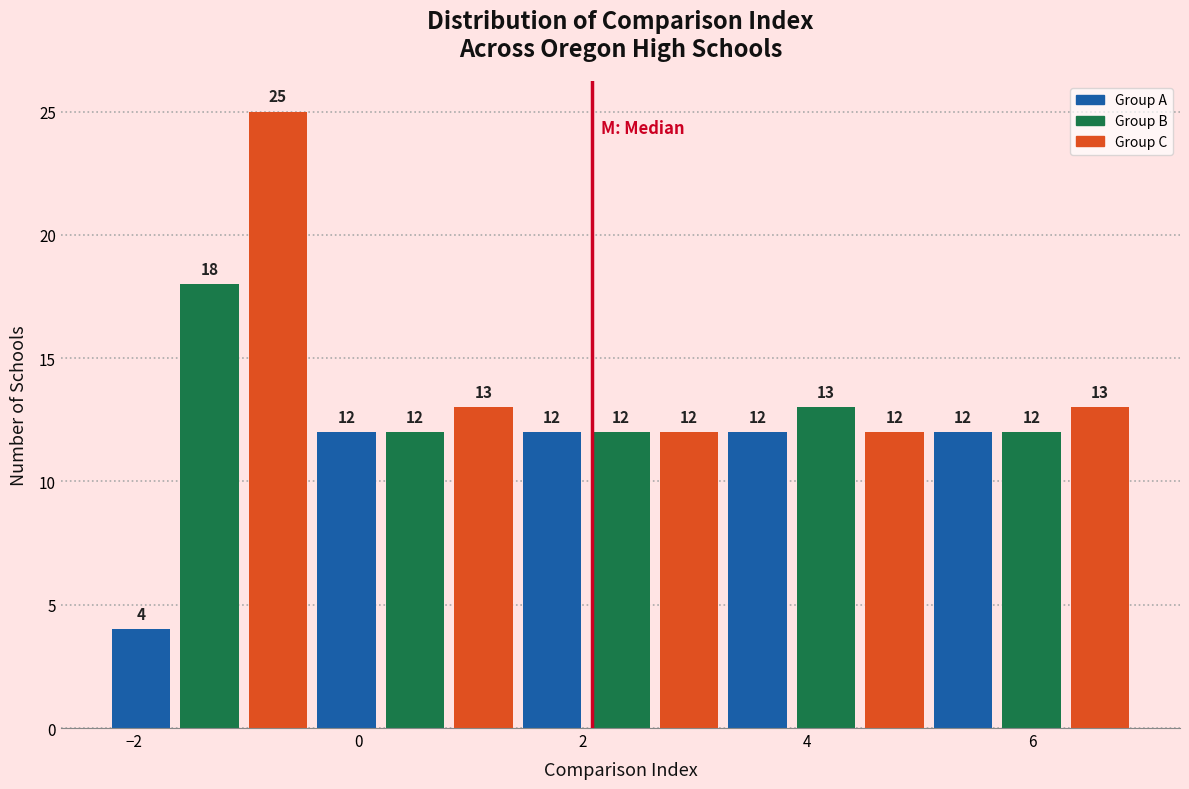

Around what value on the x-axis is the tallest bar? Give the approximate position of its centre, as read against the axis.

-0.8